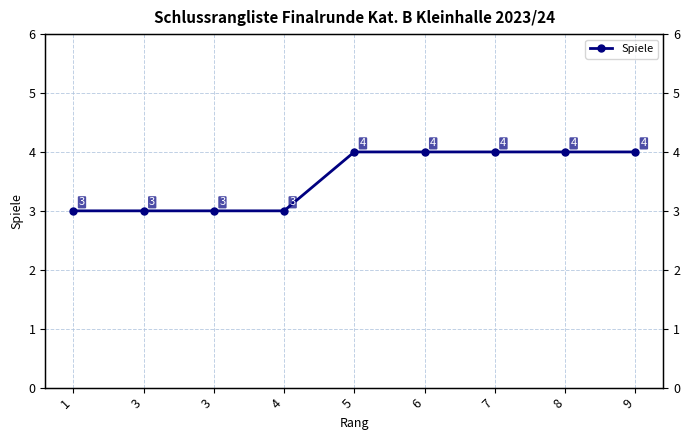

How many lines are shown in the chart?

1